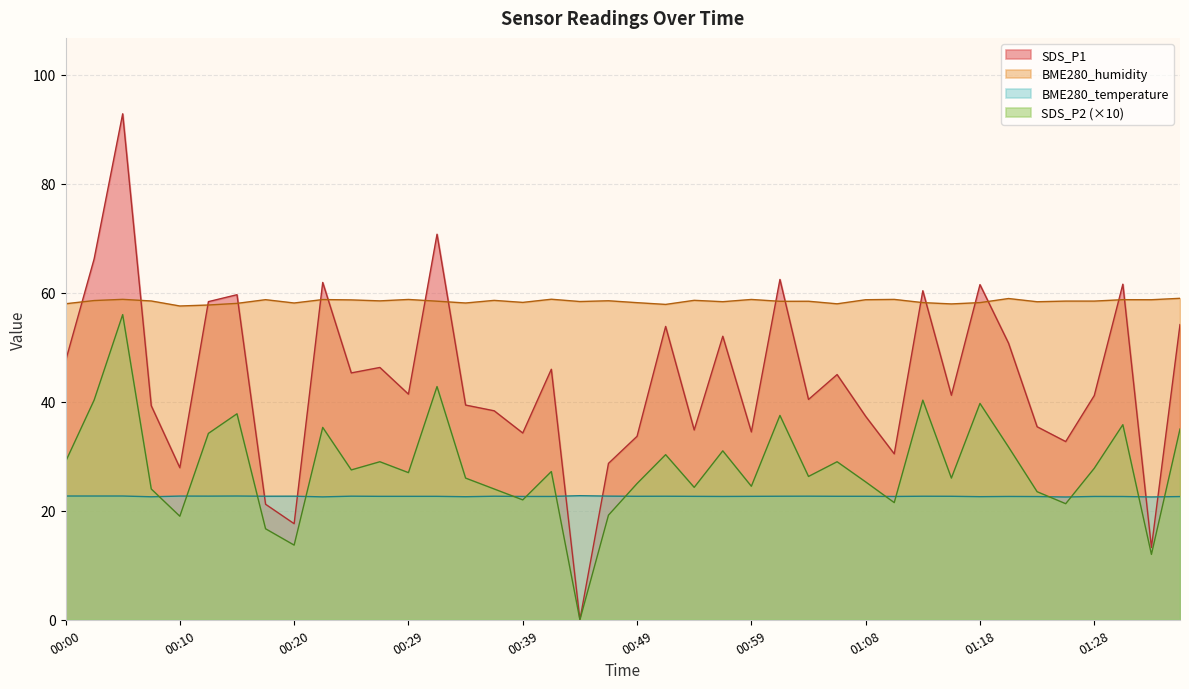

Reading left to right, transcribe all the data shown in this chart.

BME280_temperature: 00:00=22.7	00:02=22.7	00:05=22.7	00:07=22.6	00:10=22.7	00:12=22.7	00:15=22.7	00:17=22.7	00:20=22.7	00:22=22.6	00:24=22.7	00:27=22.6	00:29=22.6	00:32=22.6	00:34=22.6	00:37=22.7	00:39=22.6	00:42=22.6	00:44=22.8	00:46=22.7	00:49=22.7	00:51=22.7	00:54=22.6	00:56=22.6	00:59=22.6	01:01=22.7	01:03=22.7	01:06=22.7	01:08=22.7	01:11=22.6	01:13=22.7	01:16=22.7	01:18=22.6	01:20=22.6	01:23=22.6	01:25=22.5	01:28=22.6	01:30=22.6	01:33=22.5	01:35=22.6
BME280_humidity: 00:00=58.0	00:02=58.6	00:05=58.8	00:07=58.5	00:10=57.6	00:12=57.8	00:15=58.1	00:17=58.7	00:20=58.1	00:22=58.8	00:24=58.7	00:27=58.5	00:29=58.8	00:32=58.5	00:34=58.1	00:37=58.6	00:39=58.2	00:42=58.8	00:44=58.4	00:46=58.5	00:49=58.2	00:51=57.9	00:54=58.6	00:56=58.4	00:59=58.8	01:01=58.4	01:03=58.5	01:06=58.0	01:08=58.7	01:11=58.8	01:13=58.2	01:16=58.0	01:18=58.2	01:20=59.0	01:23=58.4	01:25=58.5	01:28=58.5	01:30=58.7	01:33=58.7	01:35=59.0
SDS_P1: 00:00=47.5	00:02=66.2	00:05=92.8	00:07=39.3	00:10=27.9	00:12=58.4	00:15=59.6	00:17=21.2	00:20=17.6	00:22=61.9	00:24=45.3	00:27=46.3	00:29=41.4	00:32=70.8	00:34=39.4	00:37=38.4	00:39=34.3	00:42=46.0	00:44=0.0	00:46=28.7	00:49=33.7	00:51=53.8	00:54=34.8	00:56=52.0	00:59=34.5	01:01=62.5	01:03=40.4	01:06=45.0	01:08=37.3	01:11=30.4	01:13=60.4	01:16=41.2	01:18=61.5	01:20=50.8	01:23=35.4	01:25=32.7	01:28=41.1	01:30=61.6	01:33=13.3	01:35=54.2
SDS_P2: 00:00=29.0	00:02=40.3	00:05=56.0	00:07=24.0	00:10=19.0	00:12=34.2	00:15=37.8	00:17=16.7	00:20=13.7	00:22=35.3	00:24=27.5	00:27=29.0	00:29=27.0	00:32=42.8	00:34=26.0	00:37=24.0	00:39=22.0	00:42=27.2	00:44=0.0	00:46=19.2	00:49=25.0	00:51=30.3	00:54=24.3	00:56=31.0	00:59=24.5	01:01=37.5	01:03=26.3	01:06=29.0	01:08=25.3	01:11=21.5	01:13=40.3	01:16=26.0	01:18=39.7	01:20=31.7	01:23=23.5	01:25=21.3	01:28=27.8	01:30=35.8	01:33=12.0	01:35=35.0